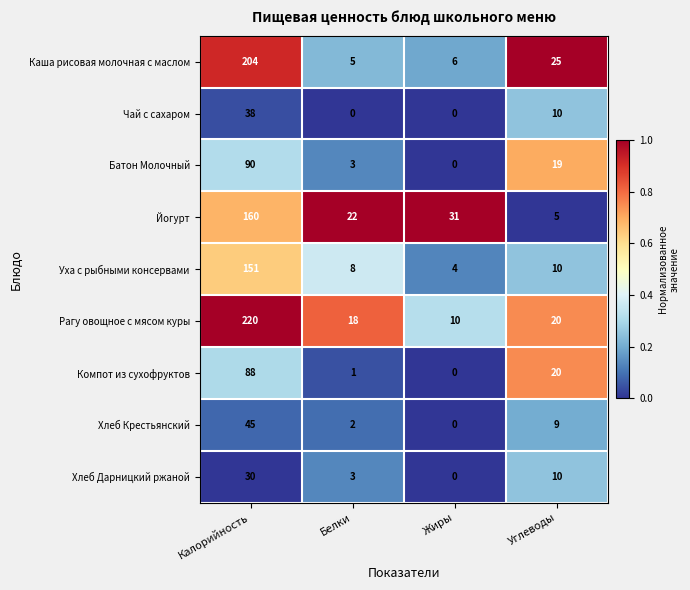

At which category is the sum across all series the highest?

Калорийность